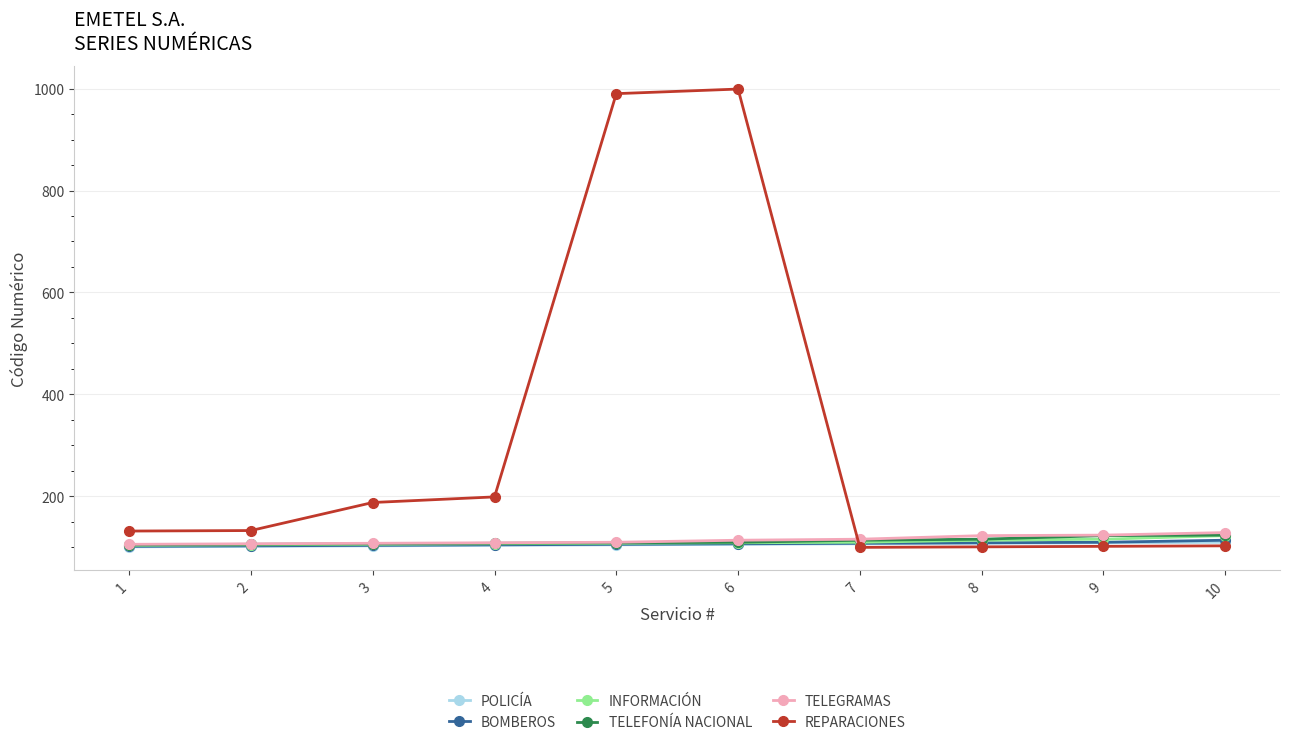

True or false: TELEGRAMAS and TELEFONÍA NACIONAL cross at least once.

False